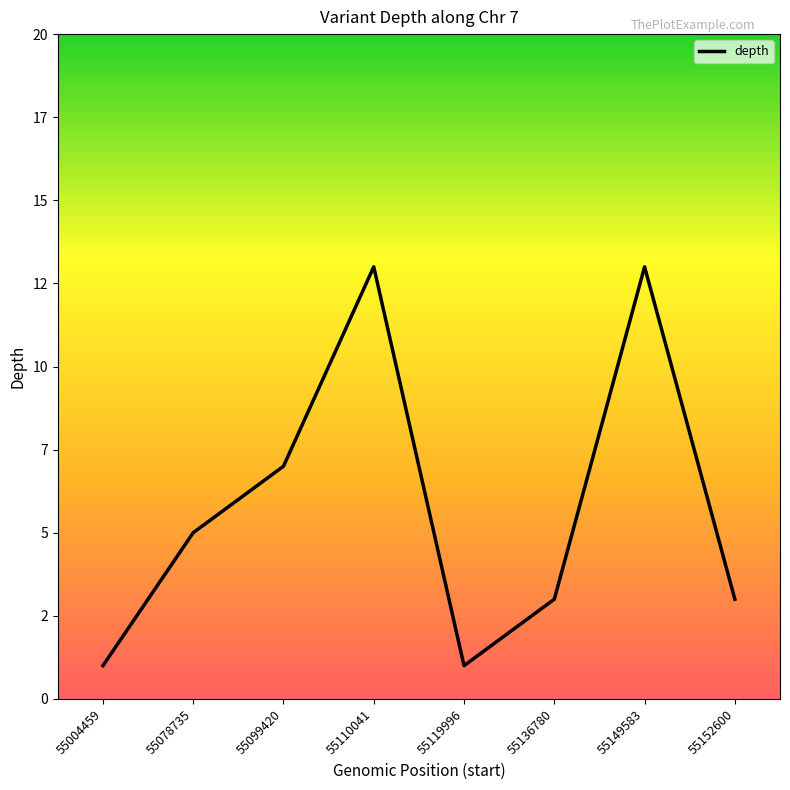

What is the difference between the maximum and minimum values?

12